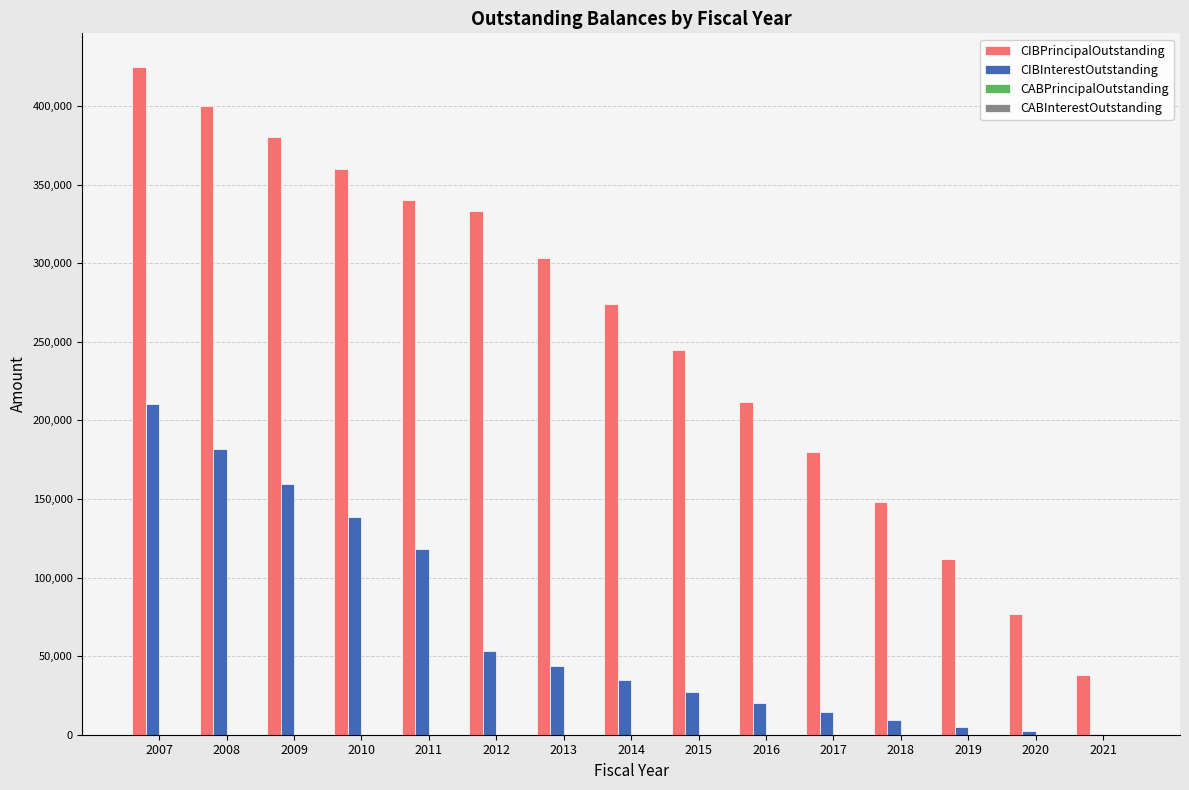

Is the value of CIBPrincipalOutstanding at 2010 greater than the value of CIBInterestOutstanding at 2013?

Yes